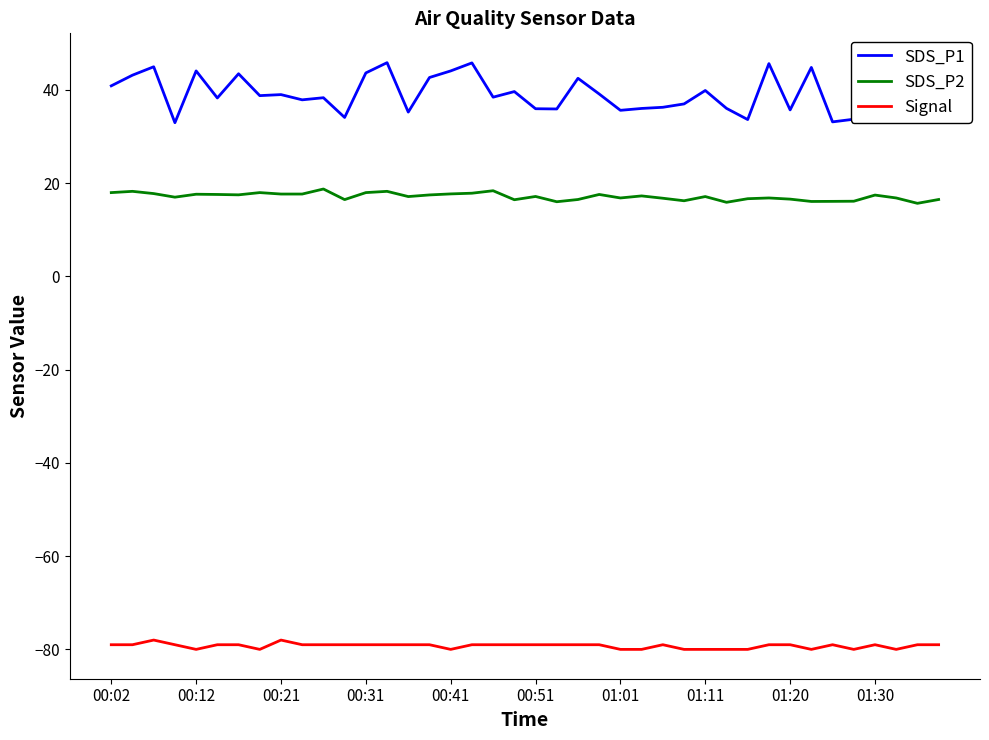

What is the smallest value displayed?

-80.0